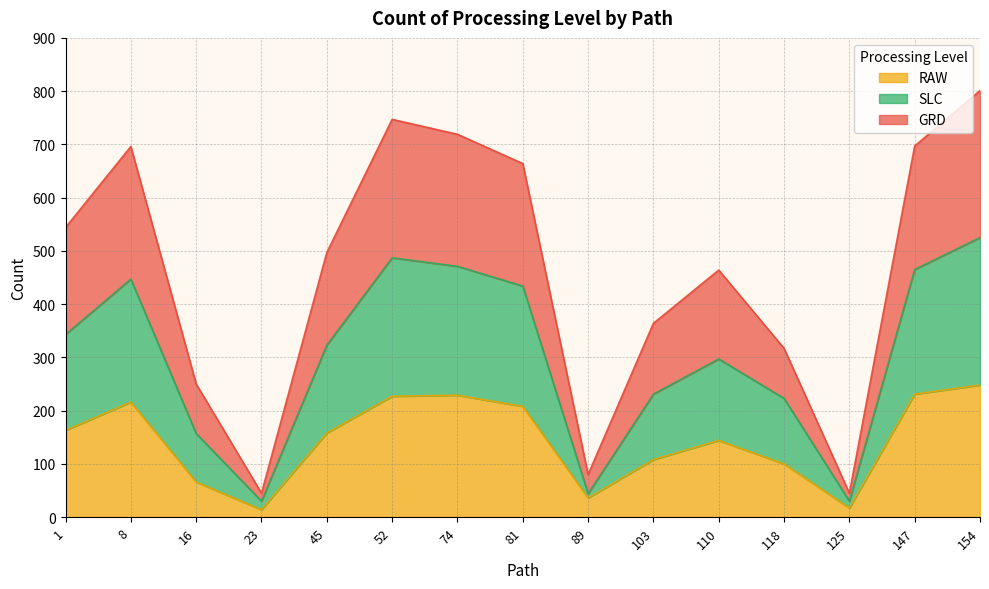

Which series has the widest spread of values?

GRD